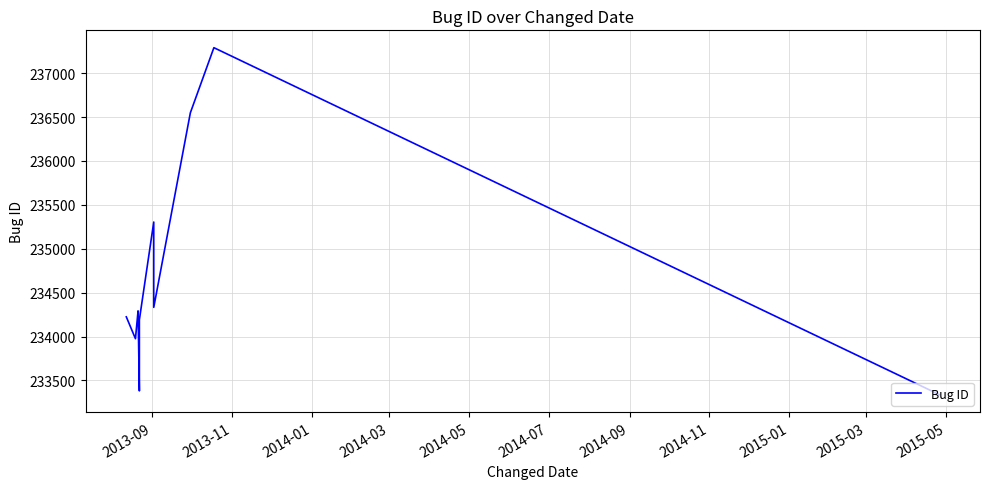

How many data points does each series have?

12